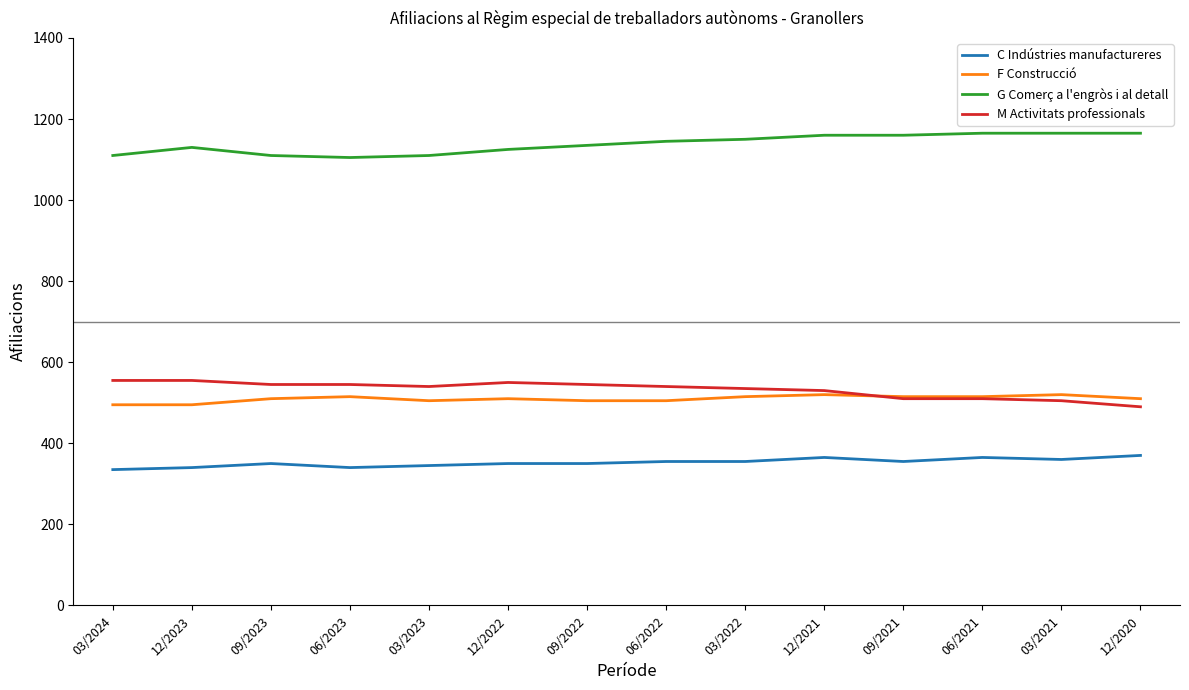

What is the difference between the highest and lowest values at 09/2023?

760